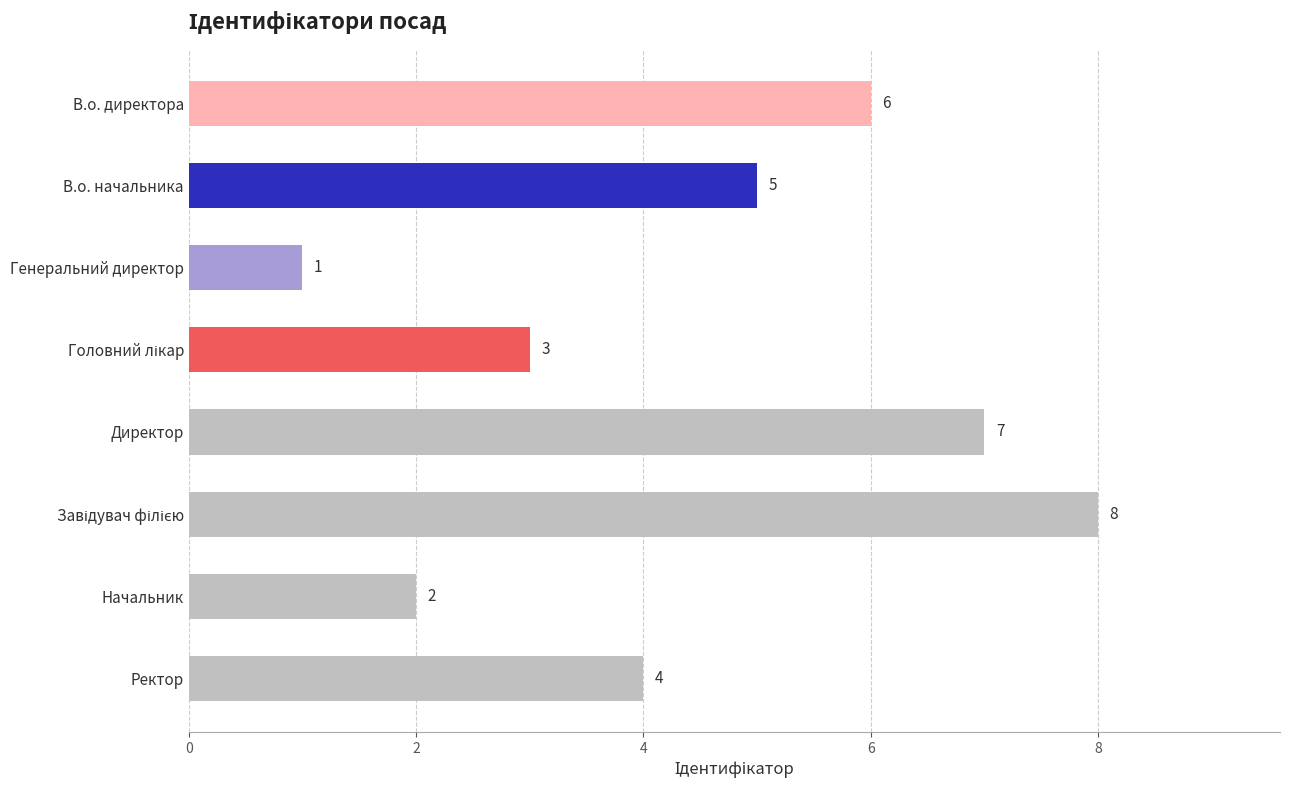

How many values are below 5?

4